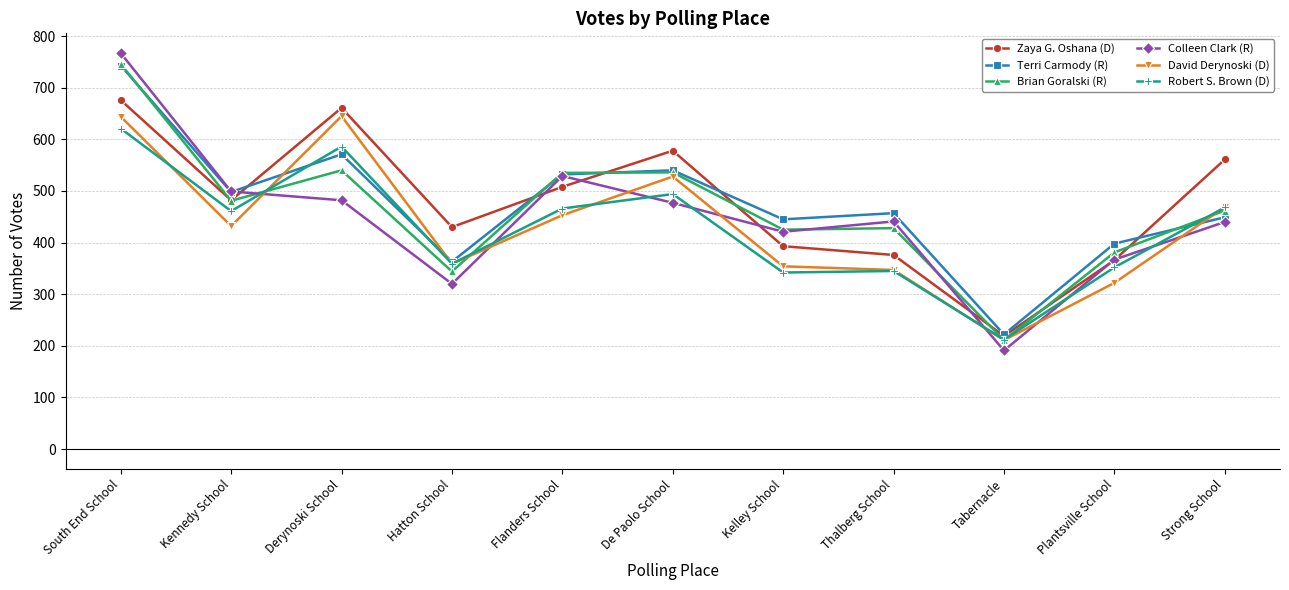

After their last crossing, which series has the higher values: Brian Goralski (R) or Colleen Clark (R)?

Brian Goralski (R)